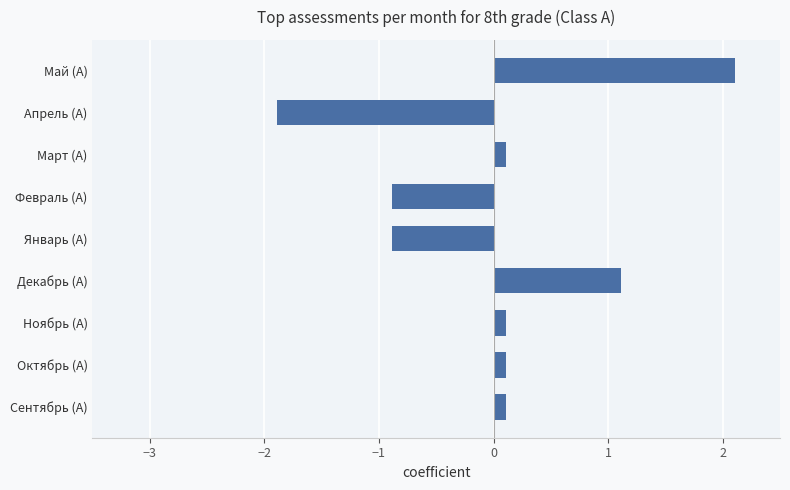

Read the value at Декабрь (А).

1.1